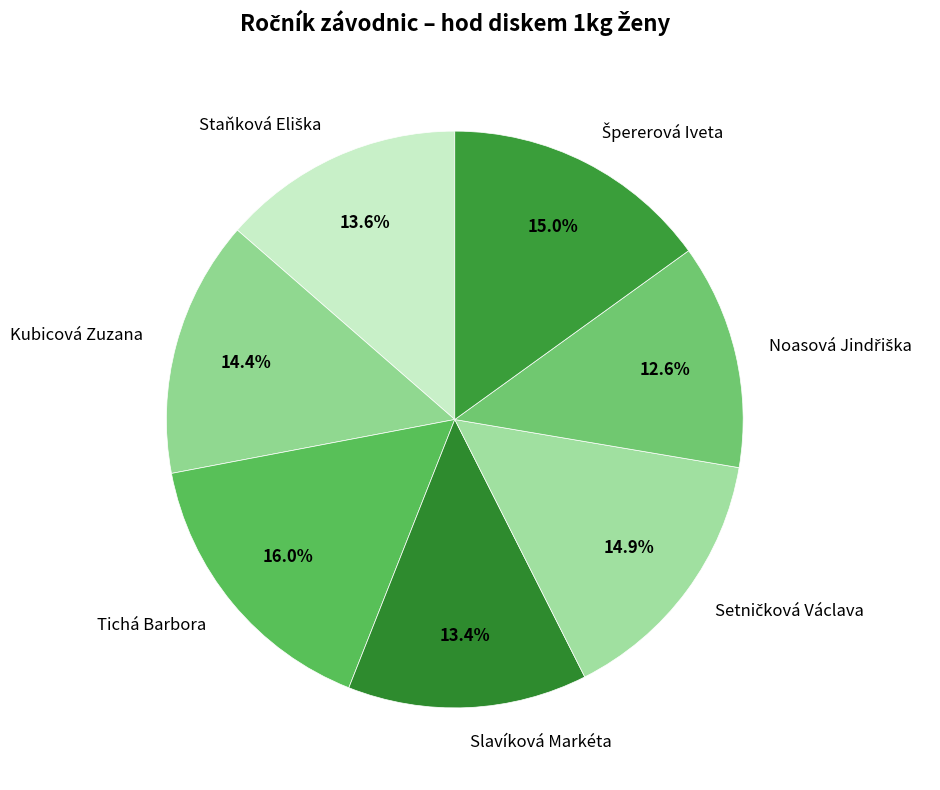

Is it true that Tichá Barbora is 28% of the pie?

False